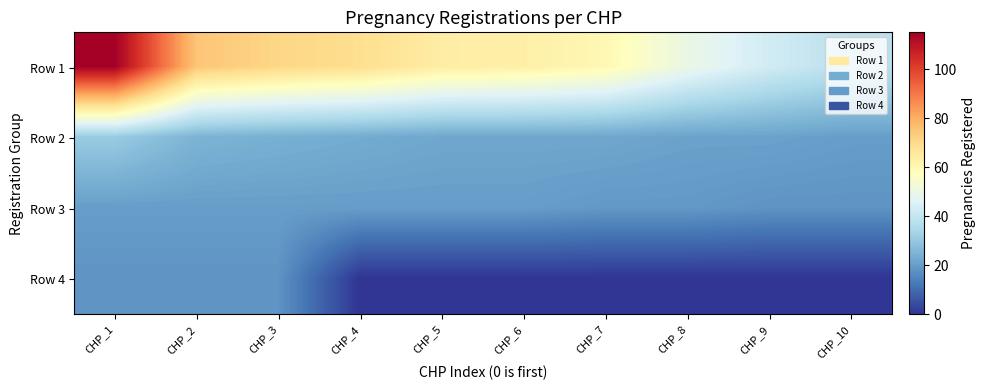

Between CHP_4 and CHP_7, which series saw the biggest shift?

Row 1